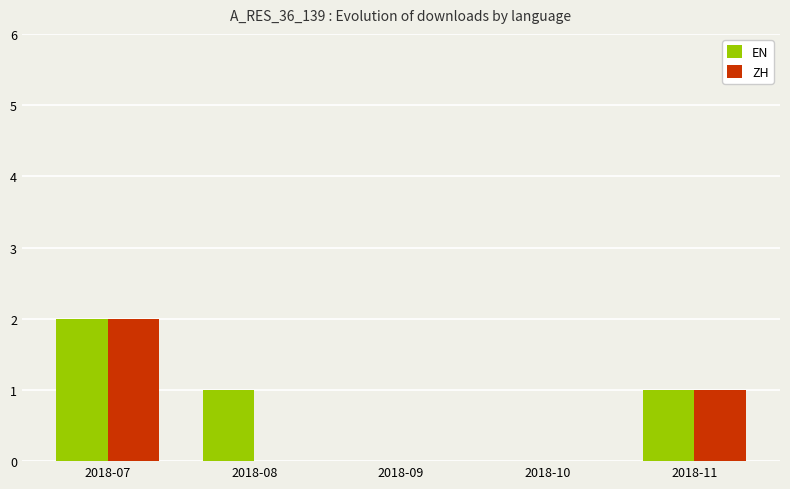

Reading left to right, list all the values displayed in this chart.

EN: 2	1	0	0	1
ZH: 2	0	0	0	1